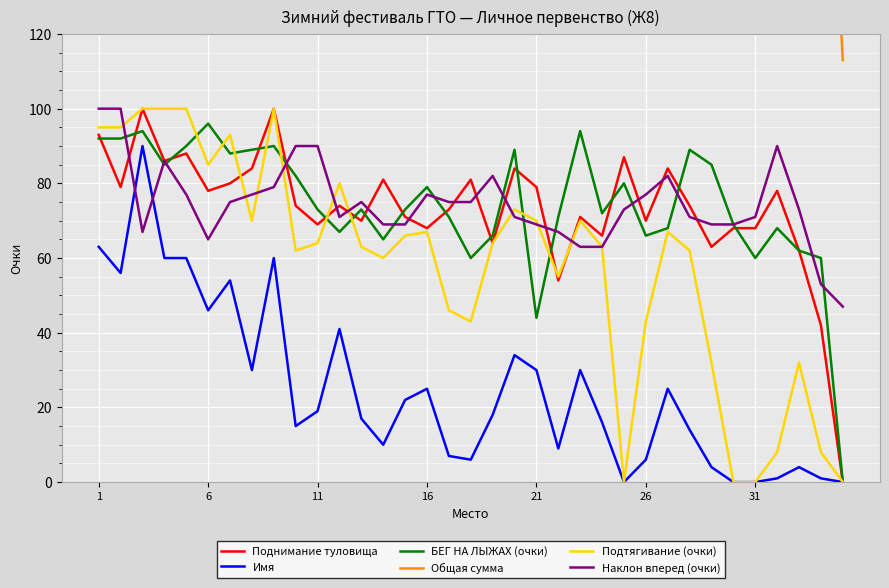

True or false: Наклон вперед (очки) has more than 0 interior local peaks.

True